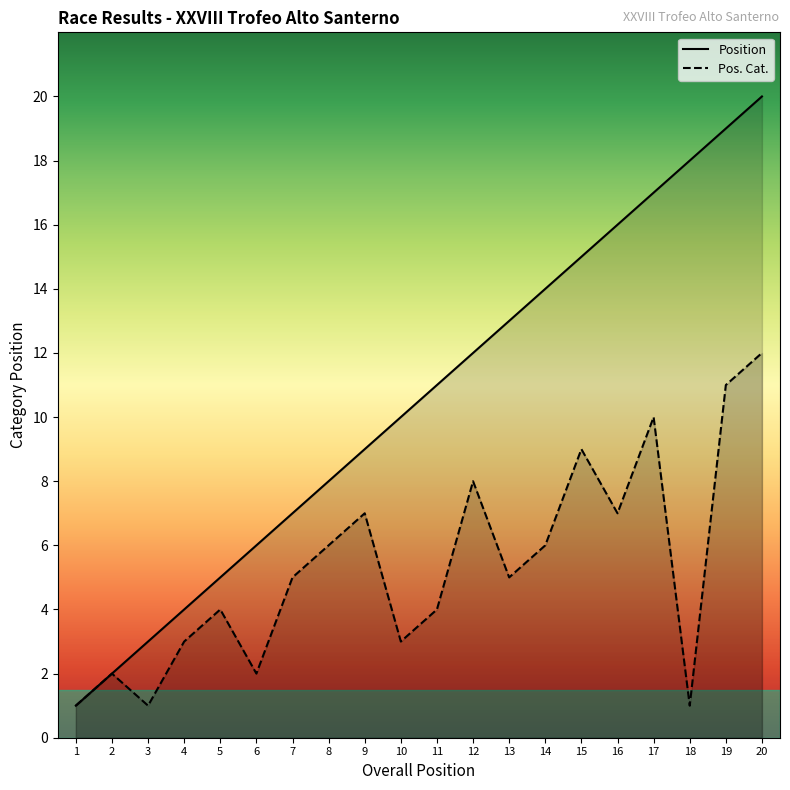

What is the sum of all Position values?

210